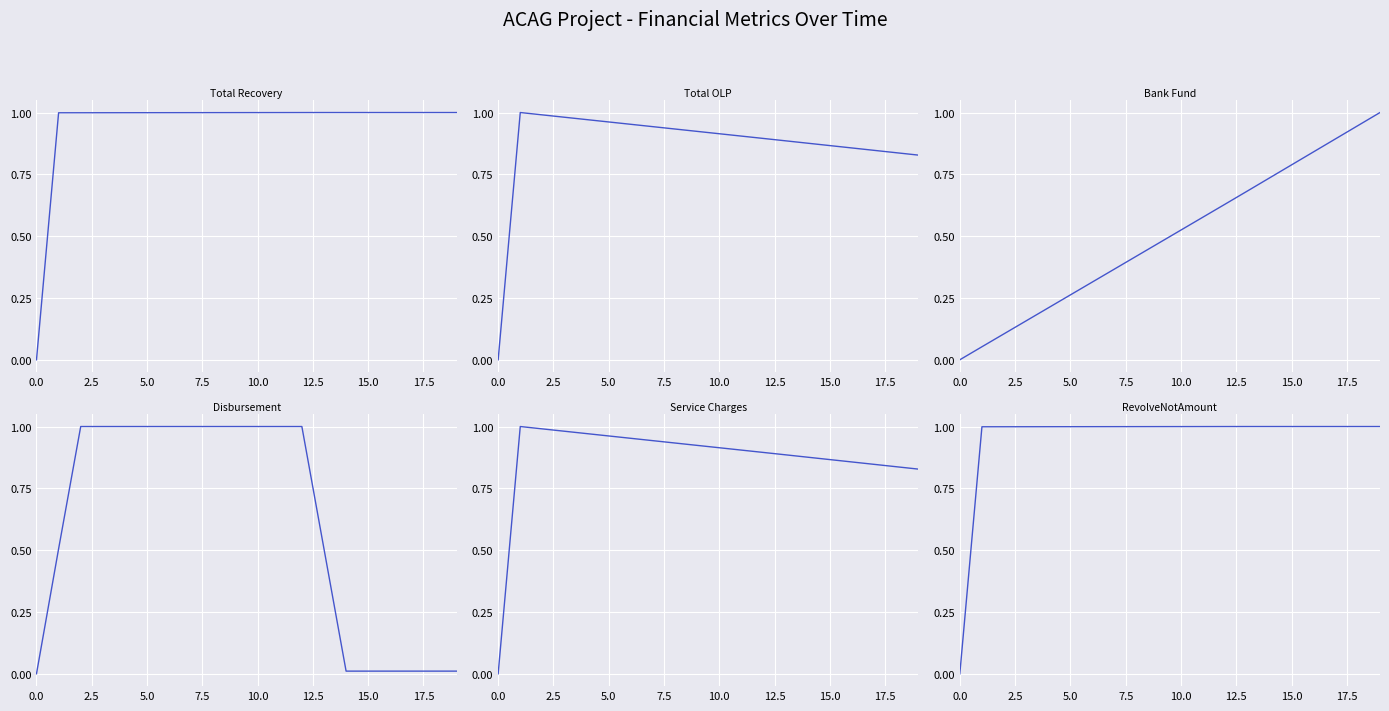

Reading left to right, list all the values displayed in this chart.

Total Recovery: 0.0	1.0	1.0	1.0	1.0	1.0	1.0	1.0	1.0	1.0	1.0	1.0	1.0	1.0	1.0	1.0	1.0	1.0	1.0	1.0
Total OLP: 0.0	1.0	1.0	1.0	1.0	1.0	1.0	0.9	0.9	0.9	0.9	0.9	0.9	0.9	0.9	0.9	0.9	0.8	0.8	0.8
Bank Fund: 0.0	0.1	0.1	0.2	0.2	0.3	0.3	0.4	0.4	0.5	0.5	0.6	0.6	0.7	0.7	0.8	0.8	0.9	0.9	1.0
Disbursement: 0.0	0.5	1.0	1.0	1.0	1.0	1.0	1.0	1.0	1.0	1.0	1.0	1.0	0.5	0.0	0.0	0.0	0.0	0.0	0.0
Service Charges: 0.0	1.0	1.0	1.0	1.0	1.0	1.0	0.9	0.9	0.9	0.9	0.9	0.9	0.9	0.9	0.9	0.9	0.8	0.8	0.8
RevolveNotAmount: 0.0	1.0	1.0	1.0	1.0	1.0	1.0	1.0	1.0	1.0	1.0	1.0	1.0	1.0	1.0	1.0	1.0	1.0	1.0	1.0